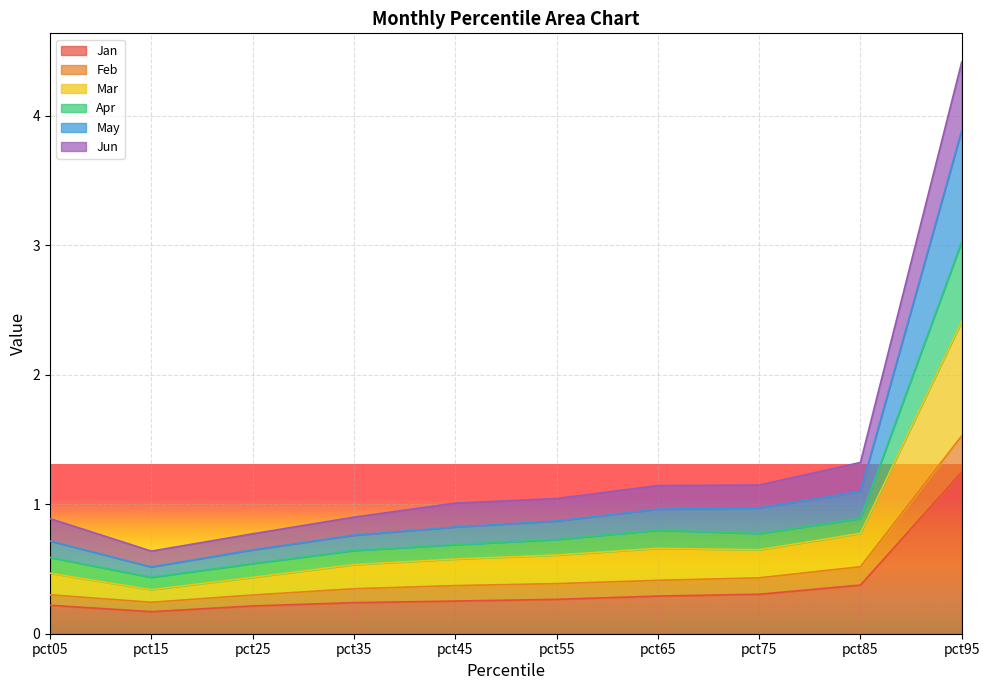

The value of Jan at pct75 is 0.3. True or false?

True